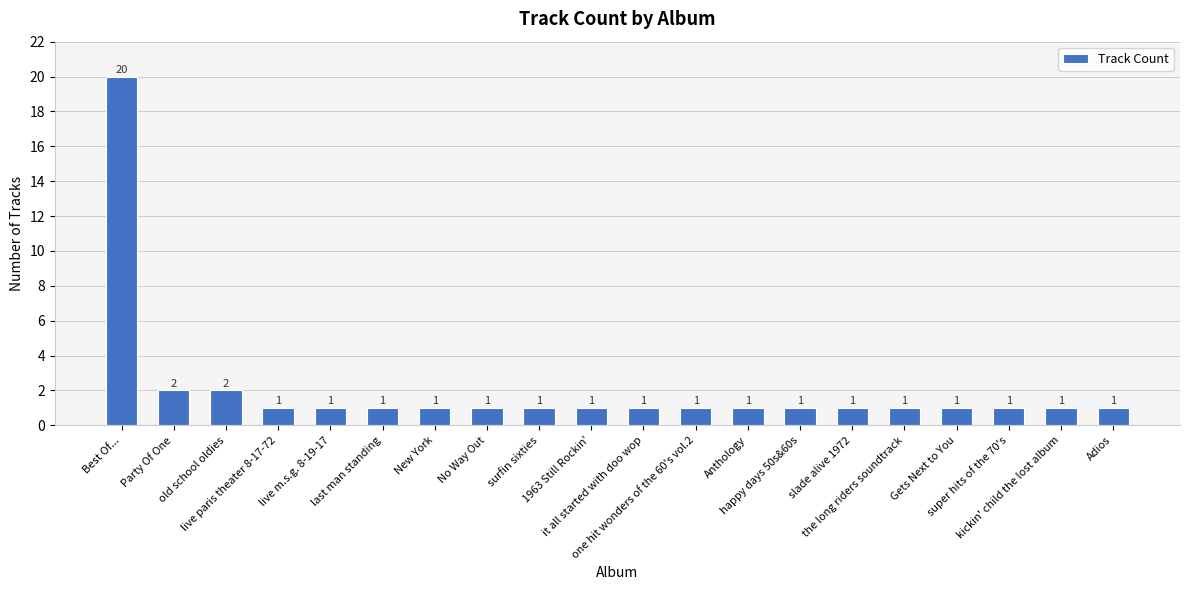

What is the smallest value displayed?

1